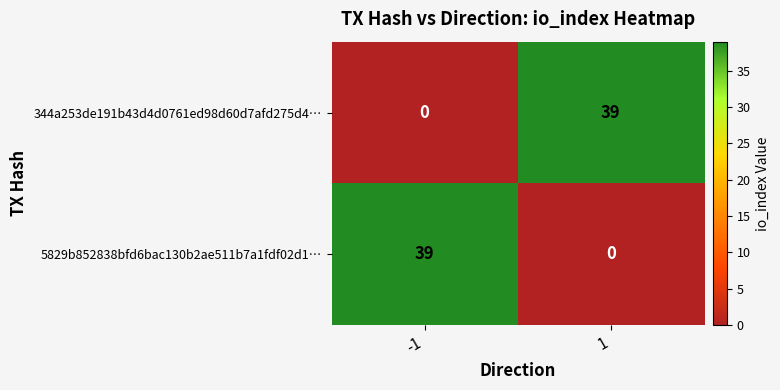

How many data points does each series have?

2